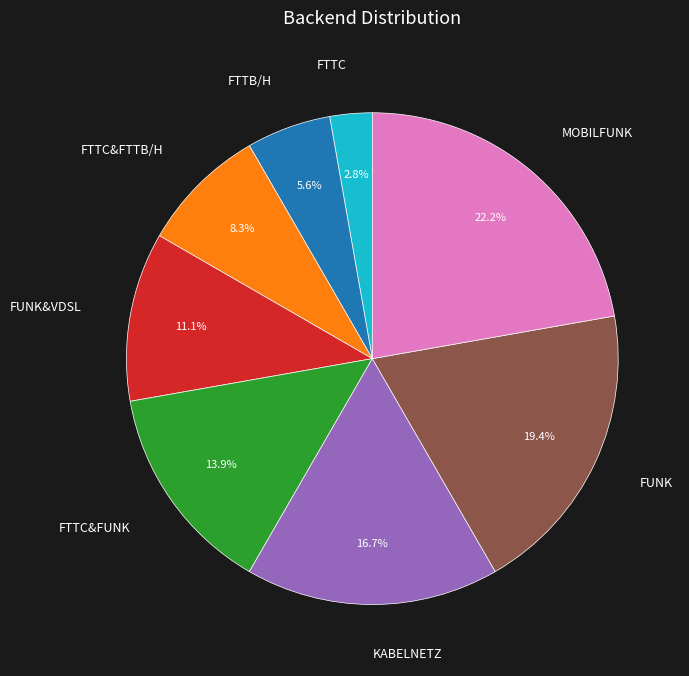

What percentage is NOT represented by FTTC?

97.2%